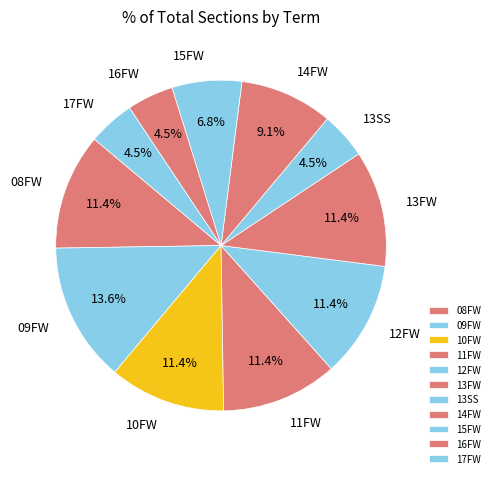

What percentage do 11FW and 16FW together represent?

15.9%